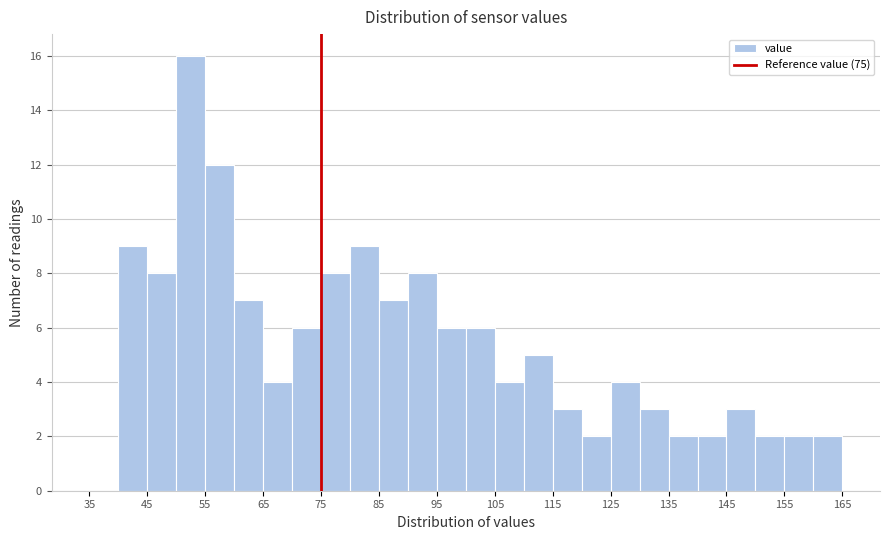

Reading left to right, list every bar in this chart as the range it spans on the x-axis followed by its height. The values are not printed on the chart, so give them approximately, as read against the axis.

35 to 40: 0
40 to 45: 9
45 to 50: 8
50 to 55: 16
55 to 60: 12
60 to 65: 7
65 to 70: 4
70 to 75: 6
75 to 80: 8
80 to 85: 9
85 to 90: 7
90 to 95: 8
95 to 100: 6
100 to 105: 6
105 to 110: 4
110 to 115: 5
115 to 120: 3
120 to 125: 2
125 to 130: 4
130 to 135: 3
135 to 140: 2
140 to 145: 2
145 to 150: 3
150 to 155: 2
155 to 160: 2
160 to 165: 2